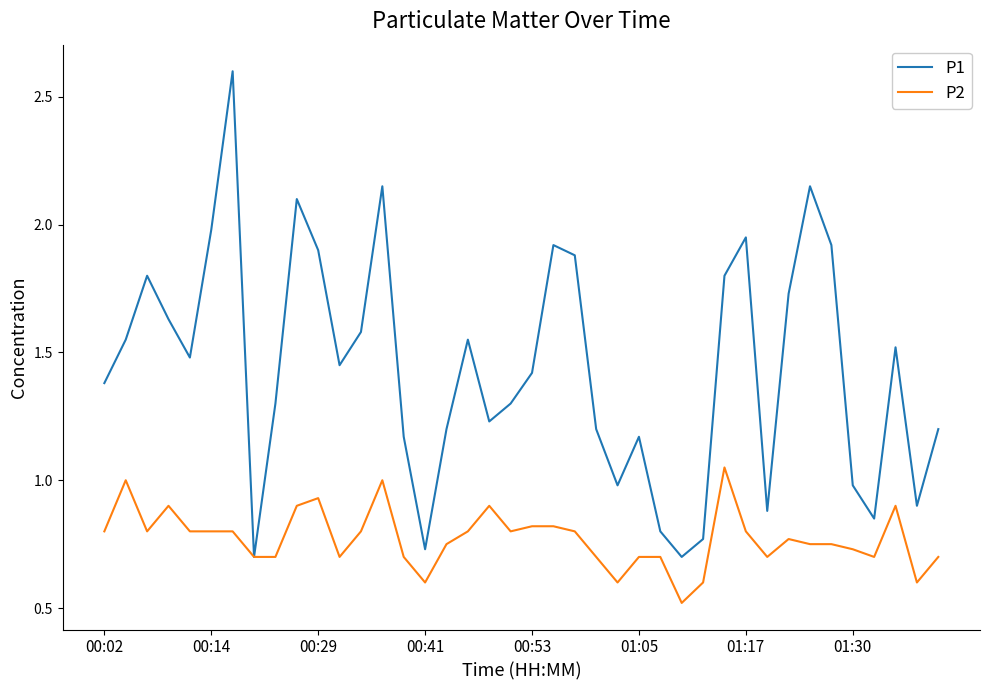

What is the smallest value displayed?

0.5